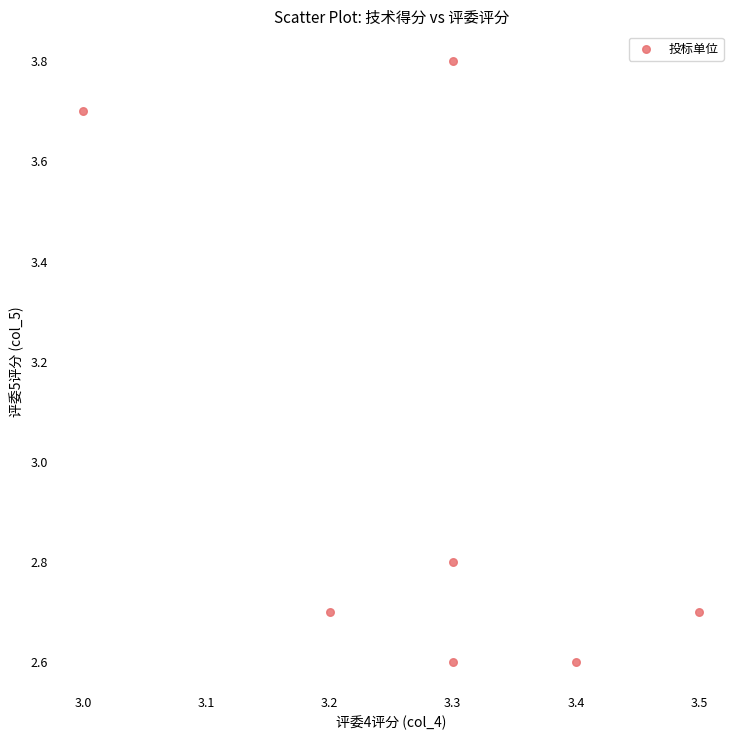

What is the range of Y values (max minus min)?

1.2